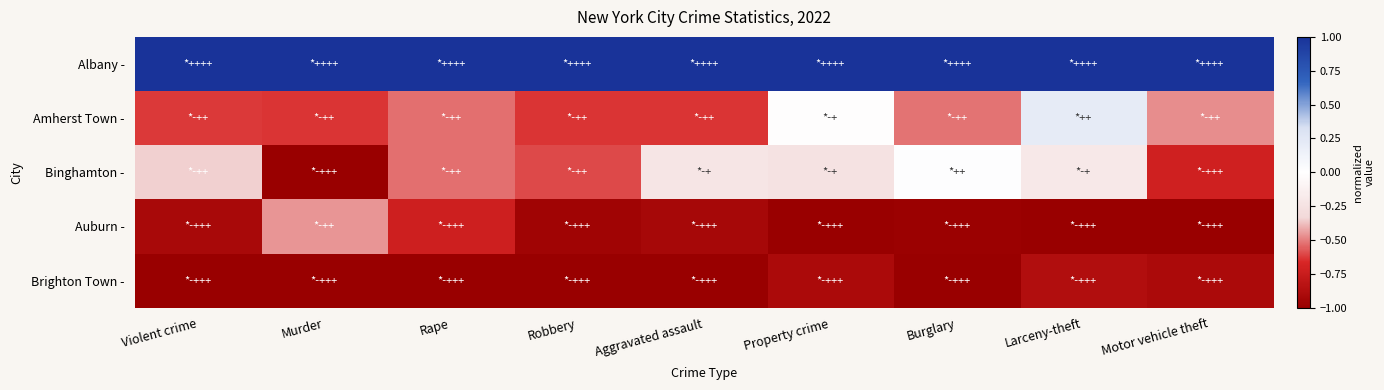

Count the number of data series in this chart.

5